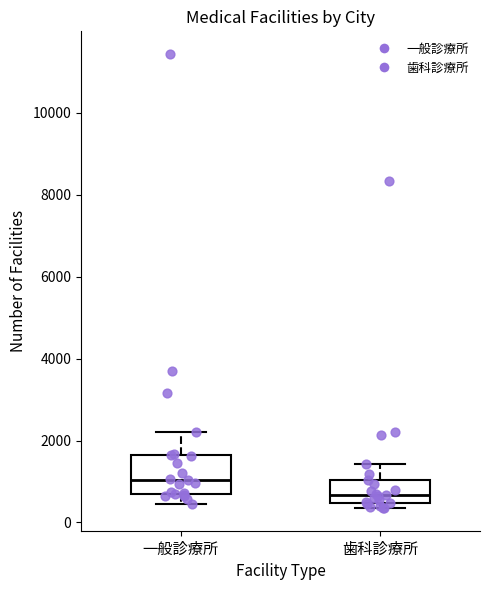

Comparing the boxes themselves (not the whiskers), which one is the tallest?

一般診療所